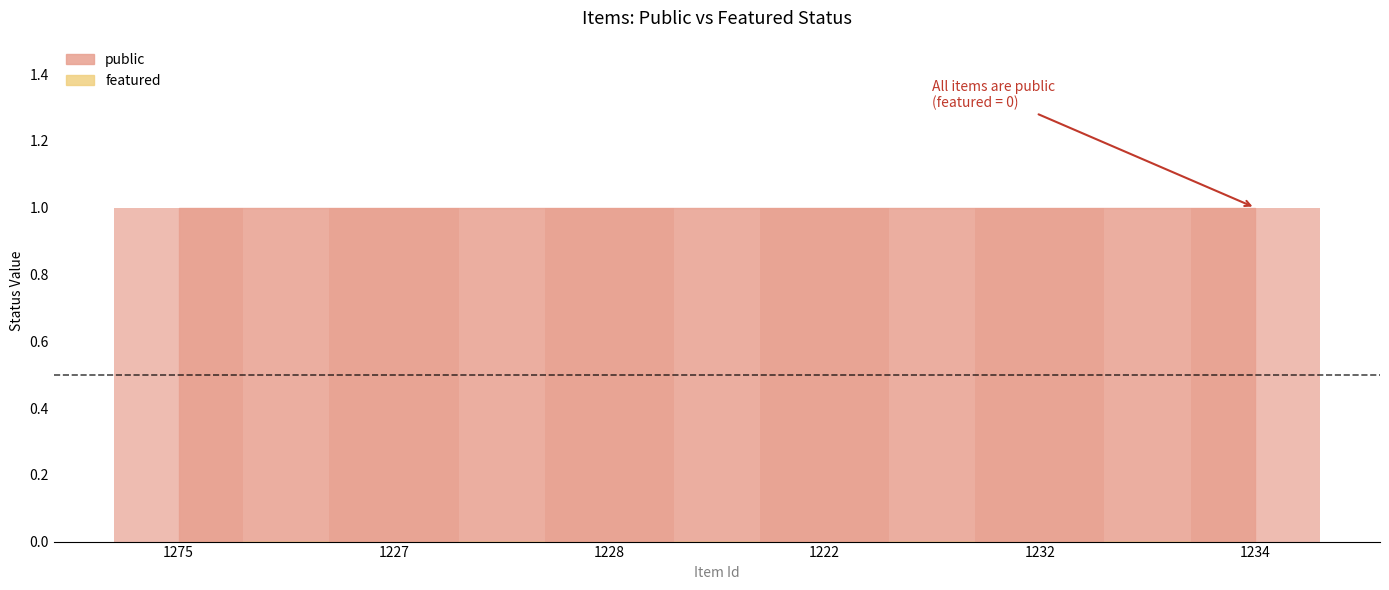

List the series in order of their overall mean, highest first.

public, featured